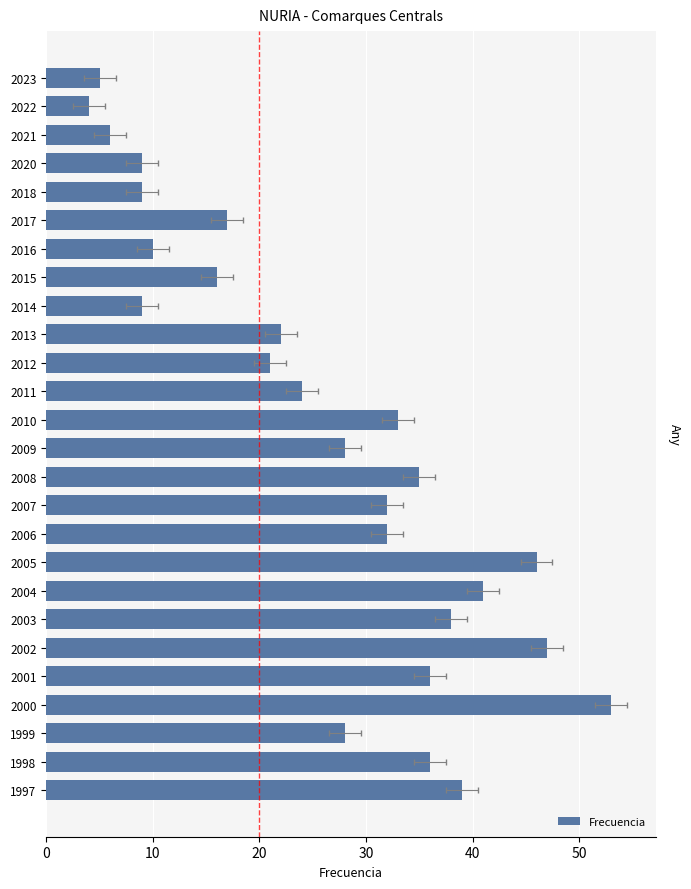

How many bars are there in total?

26